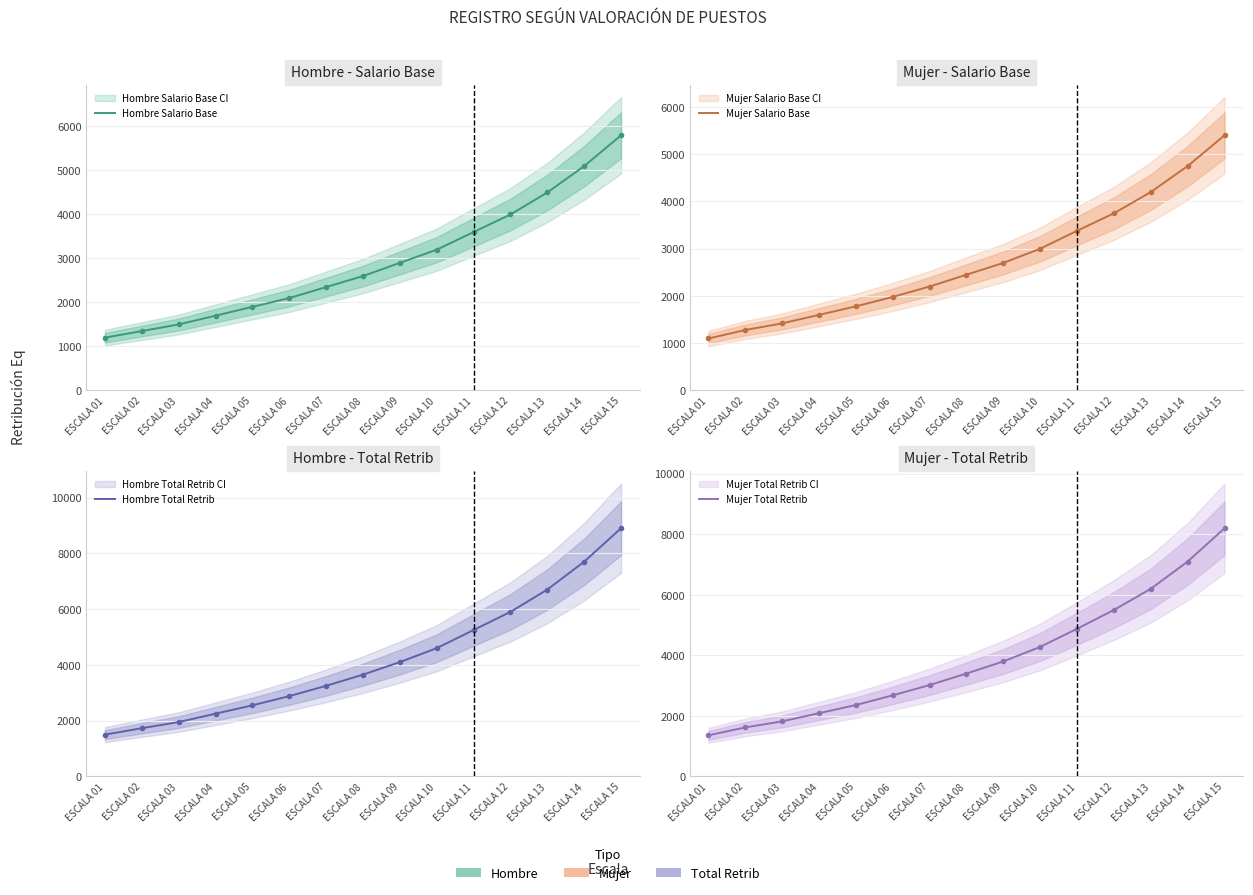

Is the value of Hombre Total Retrib at ESCALA 12 greater than the value of Hombre Salario Base at ESCALA 06?

Yes